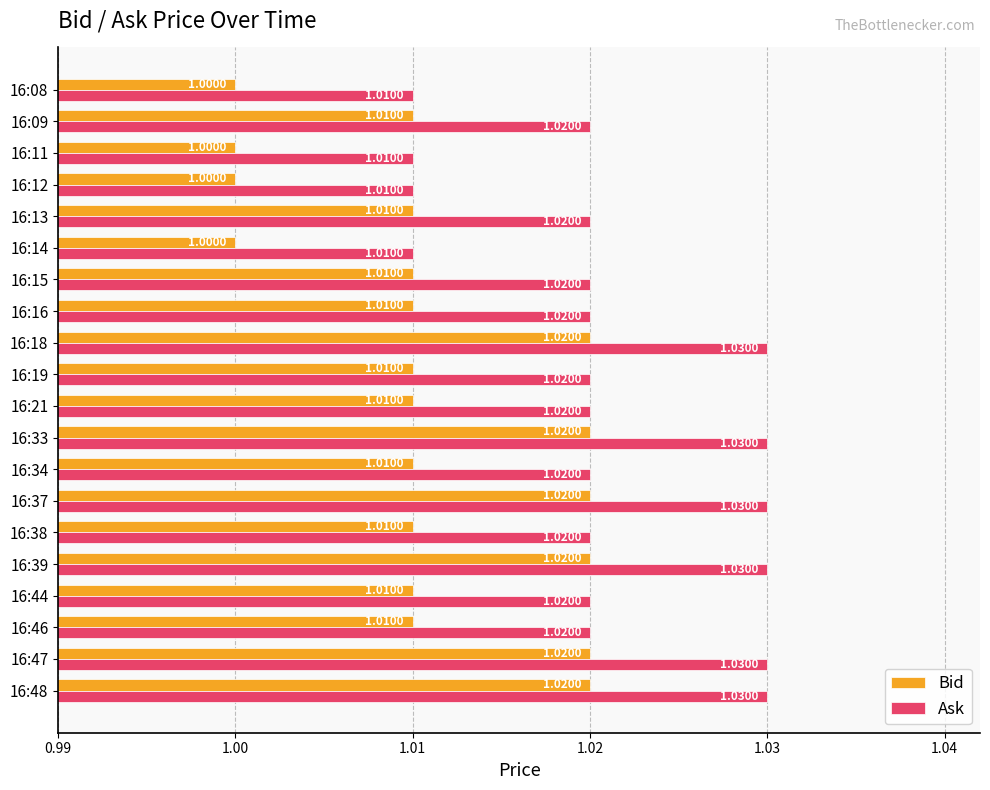

Rank the series by their average value, from lowest to highest.

Bid, Ask